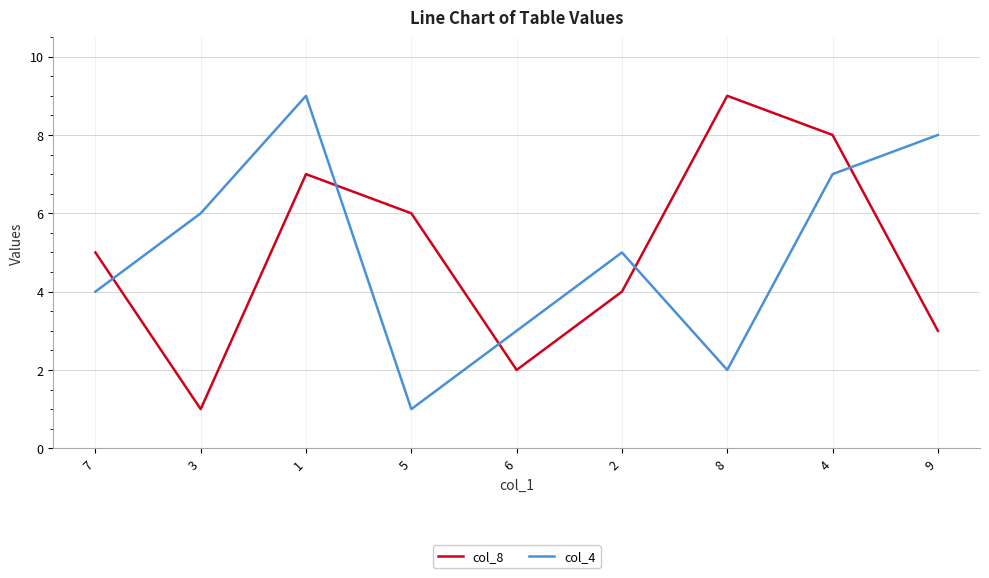

The value of col_8 at 4 is 8. True or false?

True